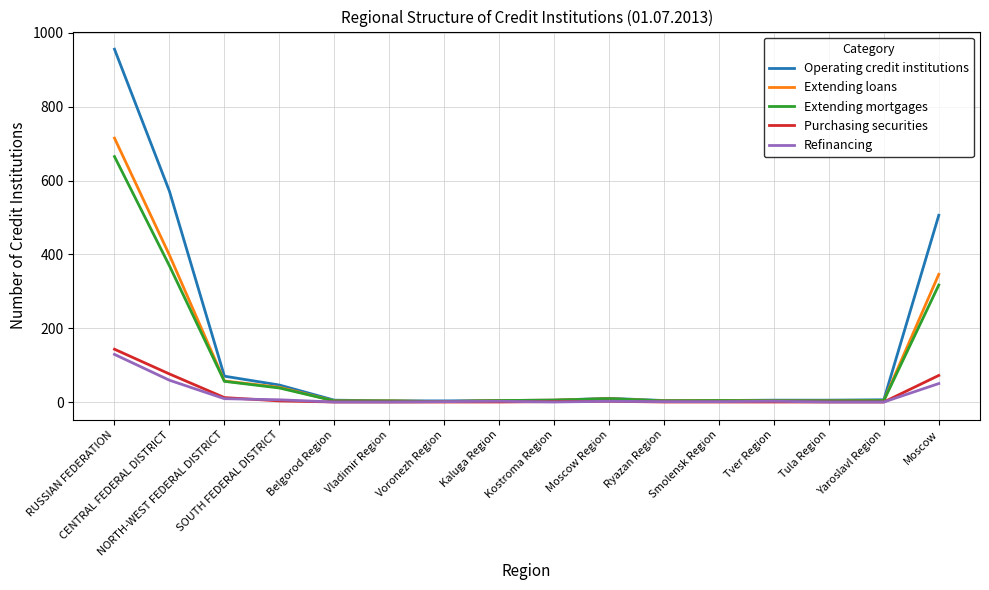

How many values in the Refinancing series are below 2?

8